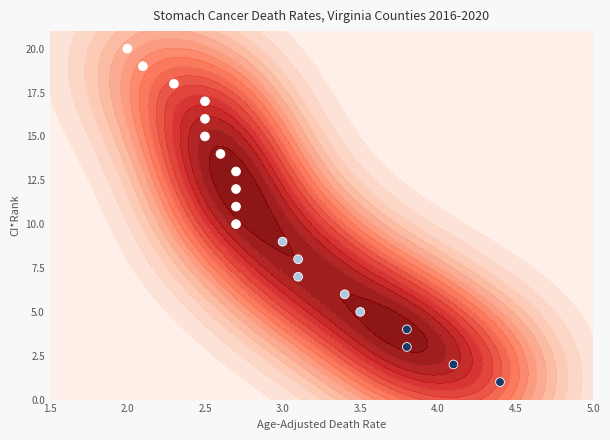

What is the difference between the maximum and minimum values?

19